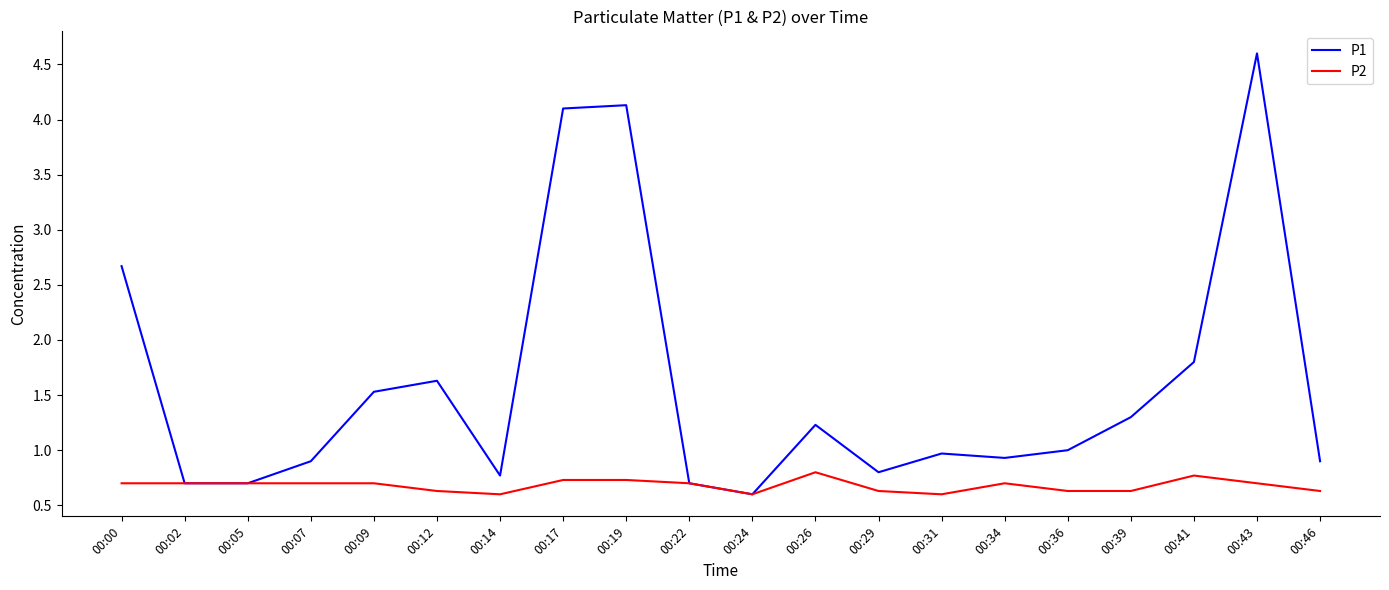

At 00:43, list the series in order from largest to smallest.

P1, P2